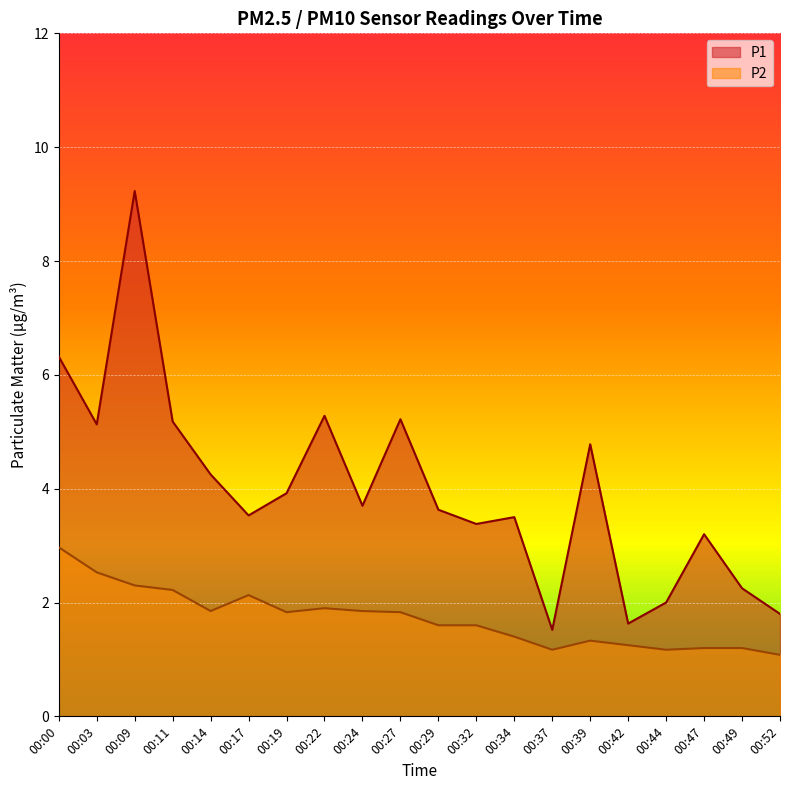

Does the chart display data point markers on the line(s)?

No